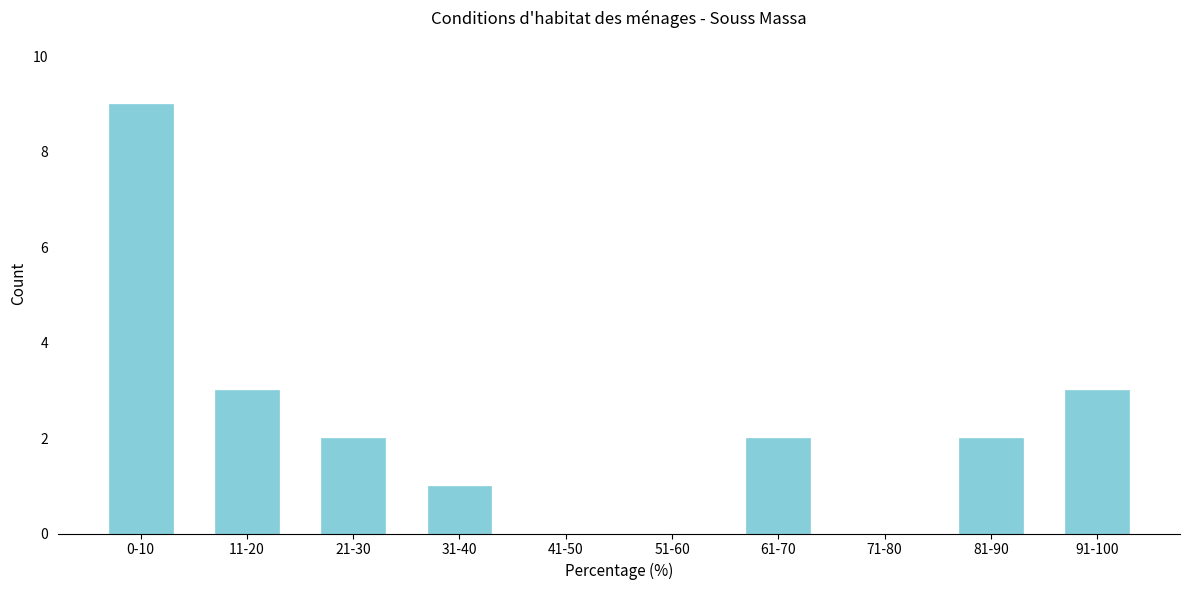

Reading right to left, extract all data points from this chart.

91-100=3	81-90=2	71-80=0	61-70=2	51-60=0	41-50=0	31-40=1	21-30=2	11-20=3	0-10=9